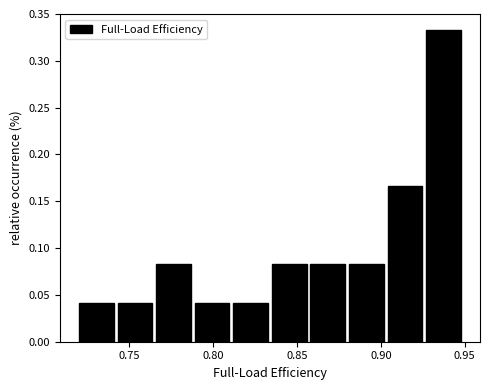

Reading left to right, list every bar in this chart as the range it spans on the x-axis followed by its height. Neither the bar edges nor the heights are printed on the chart, so give them approximately, as read against the axes.

0.720 to 0.743: 0.040
0.743 to 0.766: 0.040
0.766 to 0.789: 0.085
0.789 to 0.812: 0.040
0.812 to 0.835: 0.040
0.835 to 0.858: 0.085
0.858 to 0.881: 0.085
0.881 to 0.904: 0.085
0.904 to 0.927: 0.165
0.927 to 0.950: 0.335